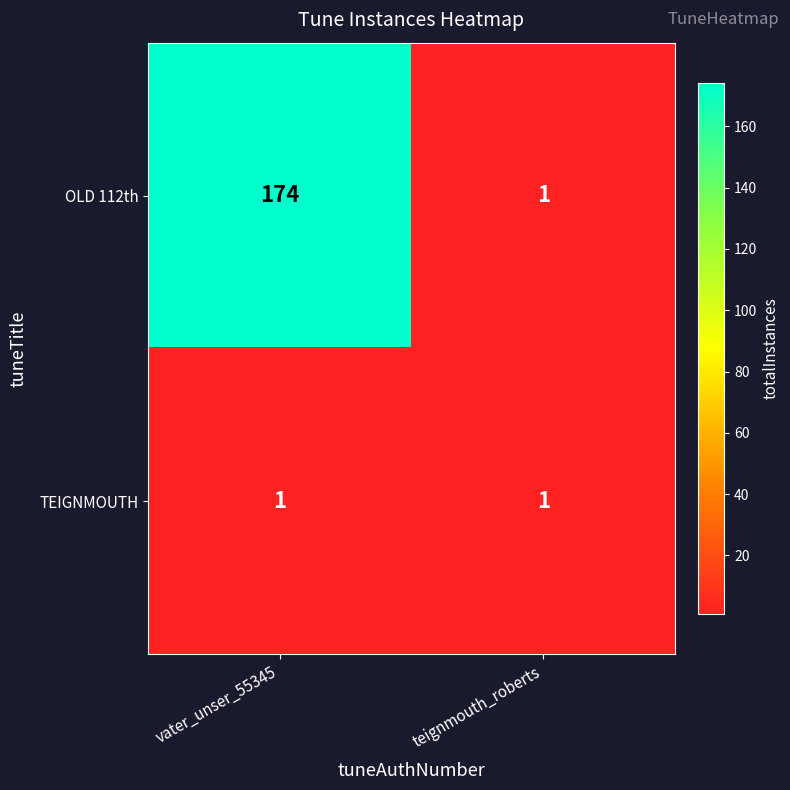

At which label is OLD 112th closest to 87?

teignmouth_roberts